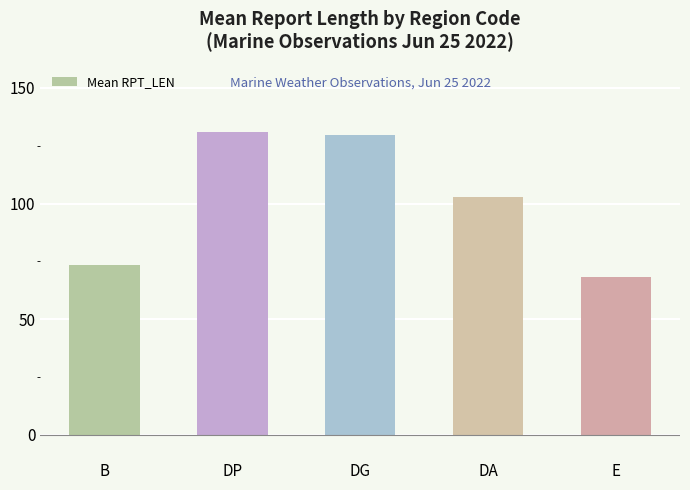

Where is the data nearest to the value 99?

DA